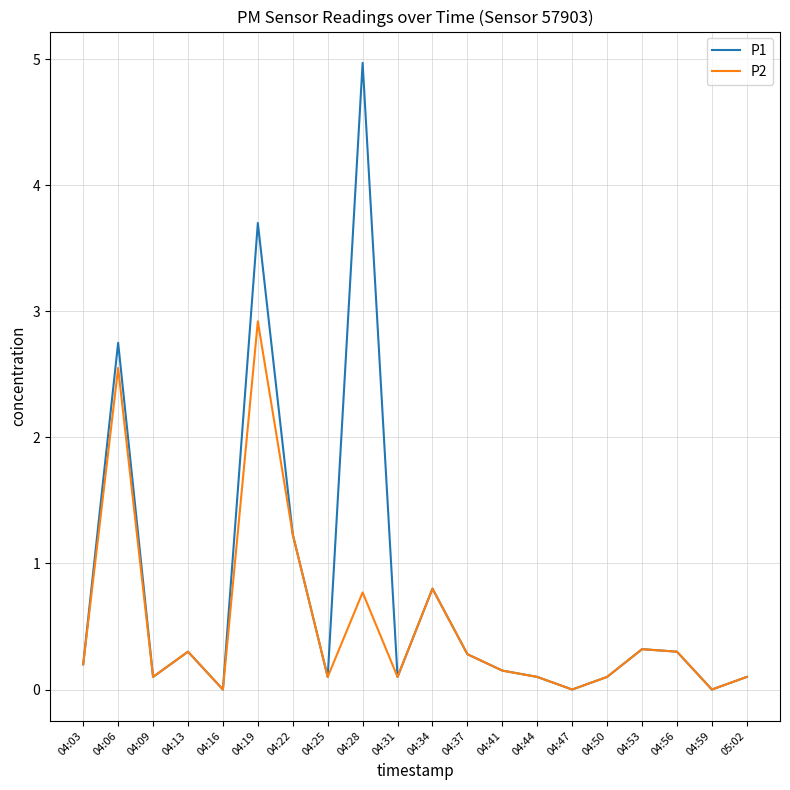

What are all the series names shown in the legend?

P1, P2